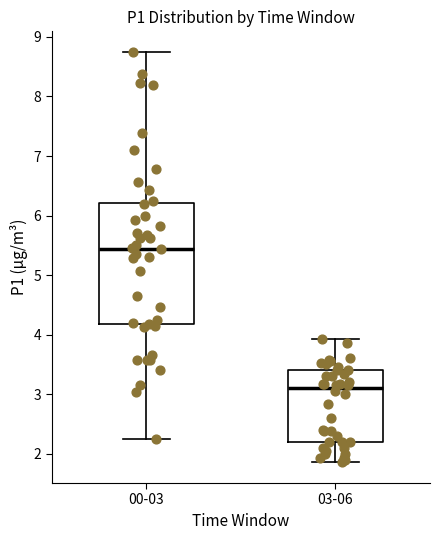

Where is the upper edge of the box for 03-06 on the y-axis? The values are not printed on the chart, so give them approximately, as read against the axis.

3.4